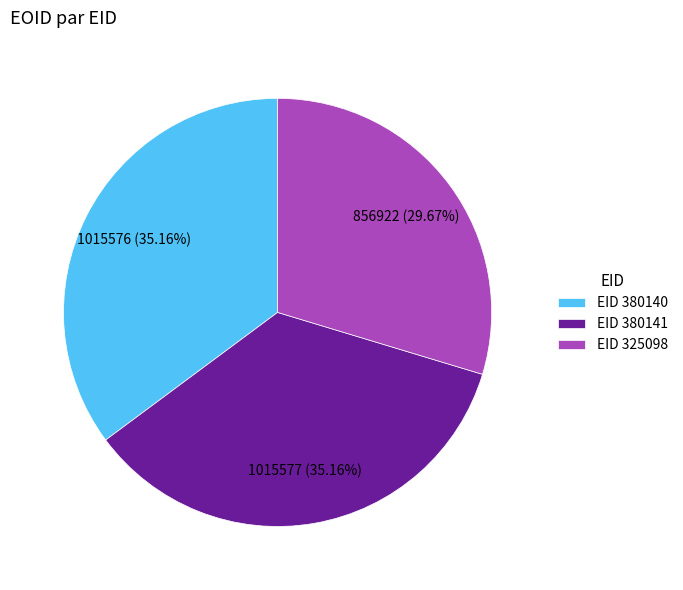

Which slice is the smallest?

EID 325098